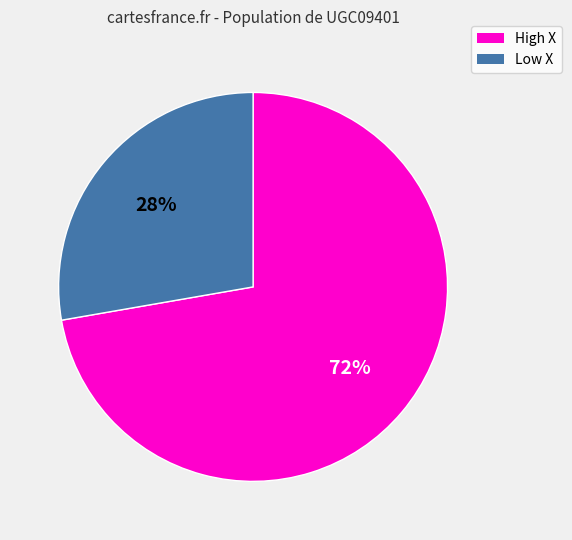

To the nearest percent, what is the average slice percentage?

50%